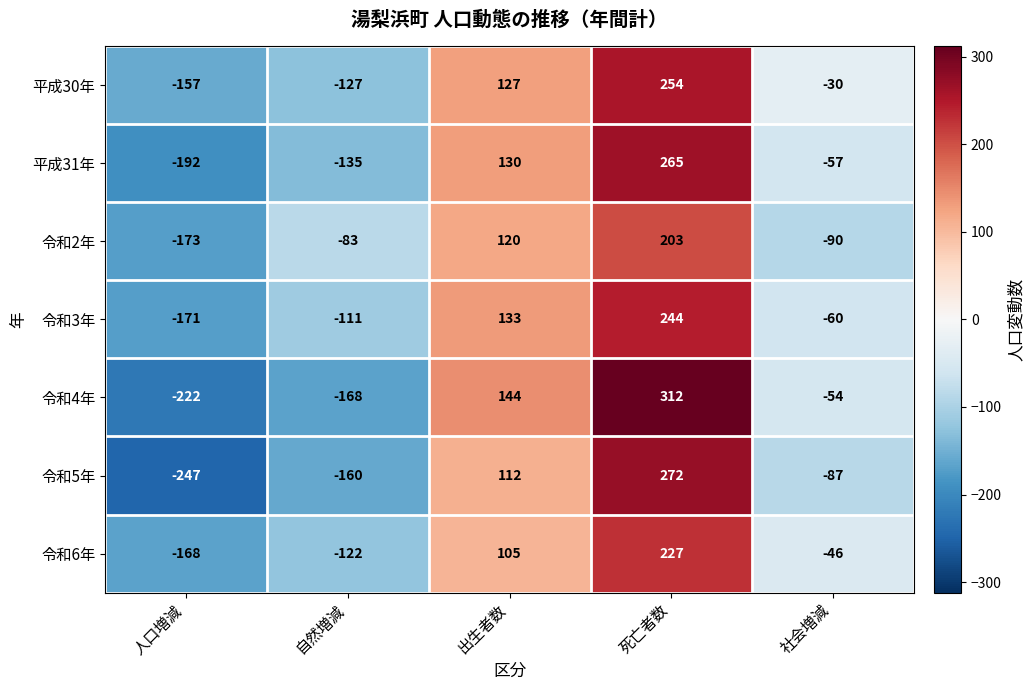

Count the number of categories in the chart.

5